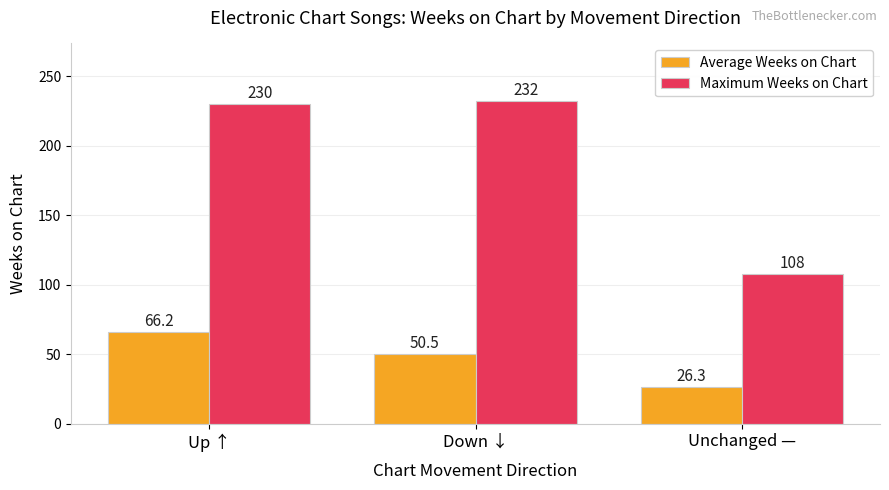

What is the label of the 1st bar from the right?

Unchanged —